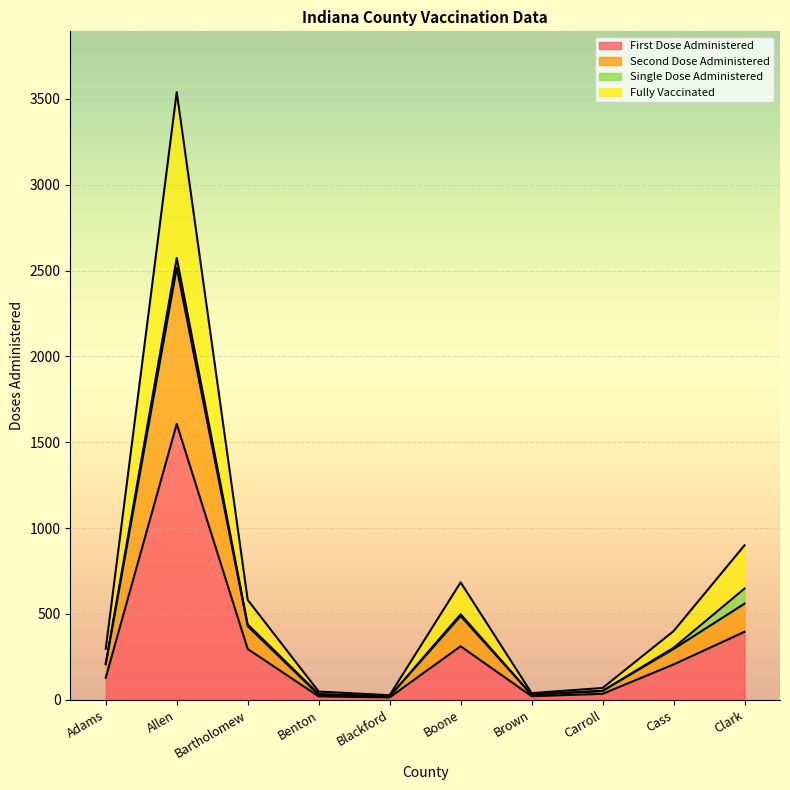

The value of First Dose Administered at Cass is 206. True or false?

True